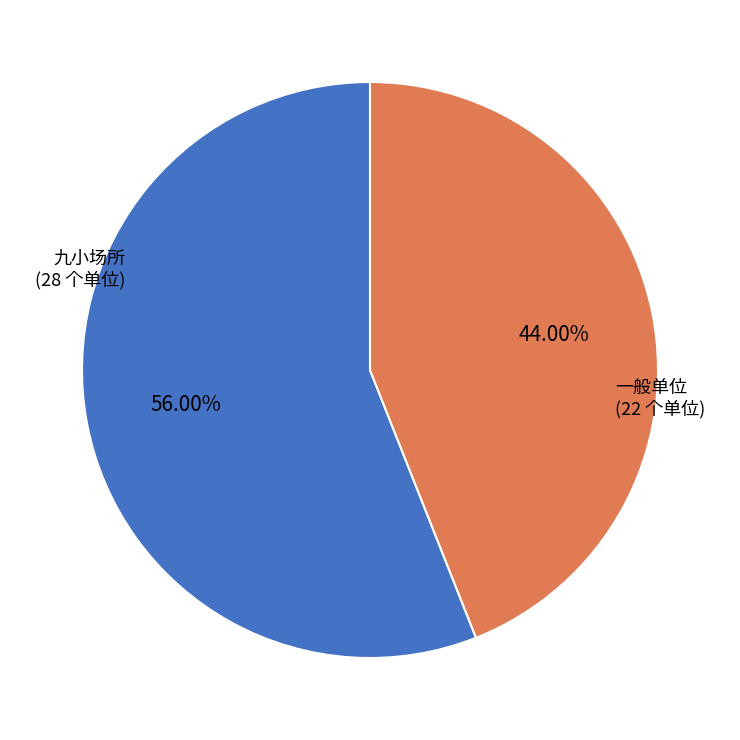

Is there any slice that represents more than half of the pie?

Yes